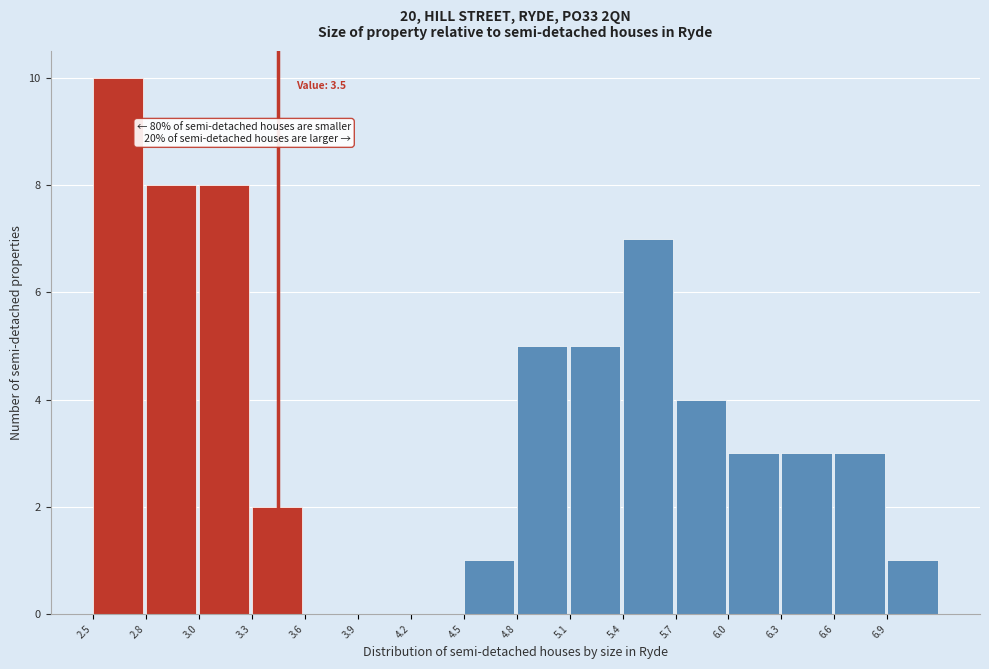

Which range on the x-axis has the tallest bar?

2.45 to 2.75